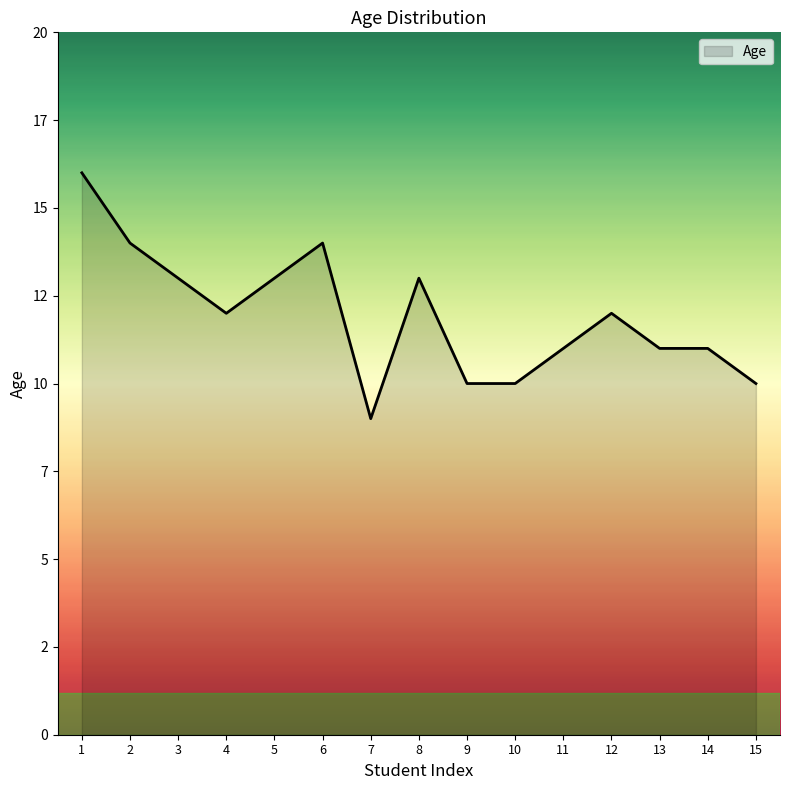

Reading left to right, what are all the values shown in this chart?

1=16	2=14	3=13	4=12	5=13	6=14	7=9	8=13	9=10	10=10	11=11	12=12	13=11	14=11	15=10